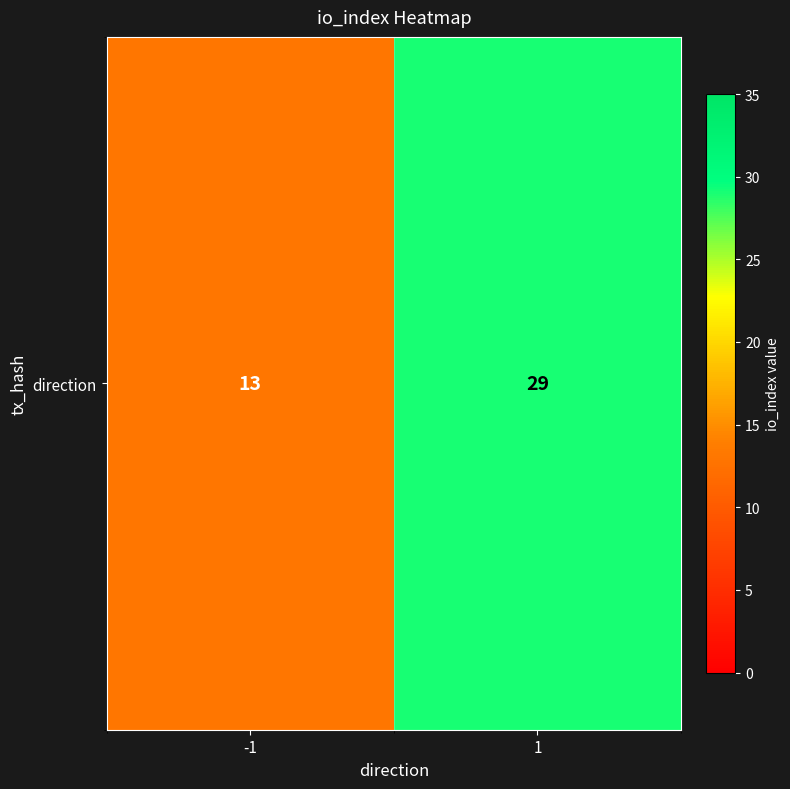

What is the difference between the values at -1 and 1?

16